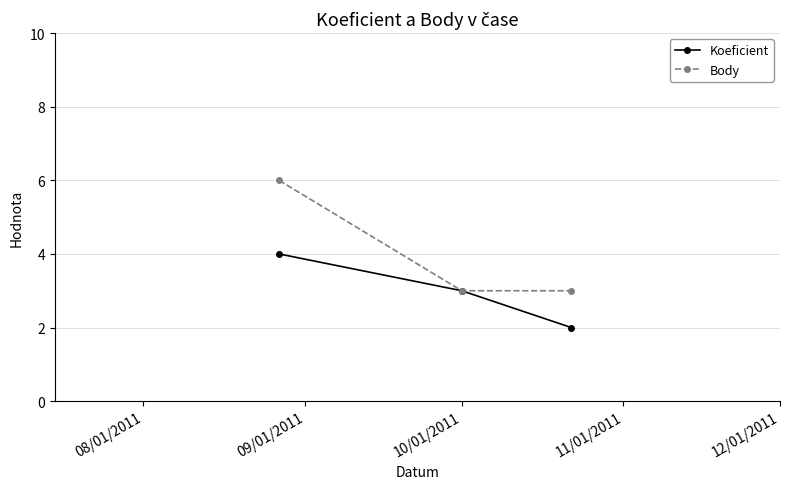

How many Koeficient values are between 2 and 4?

3